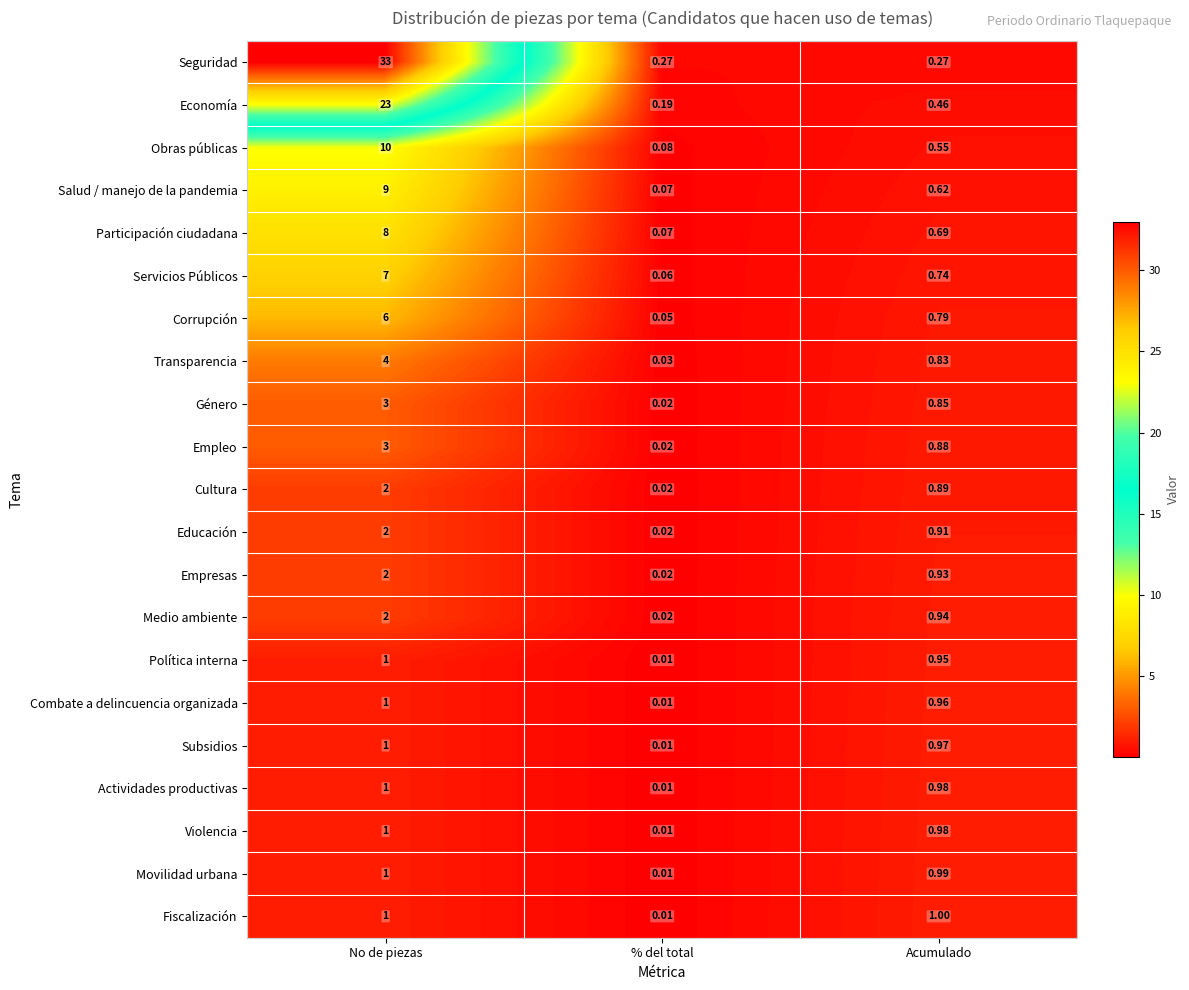

At which category is the sum across all series the highest?

No de piezas